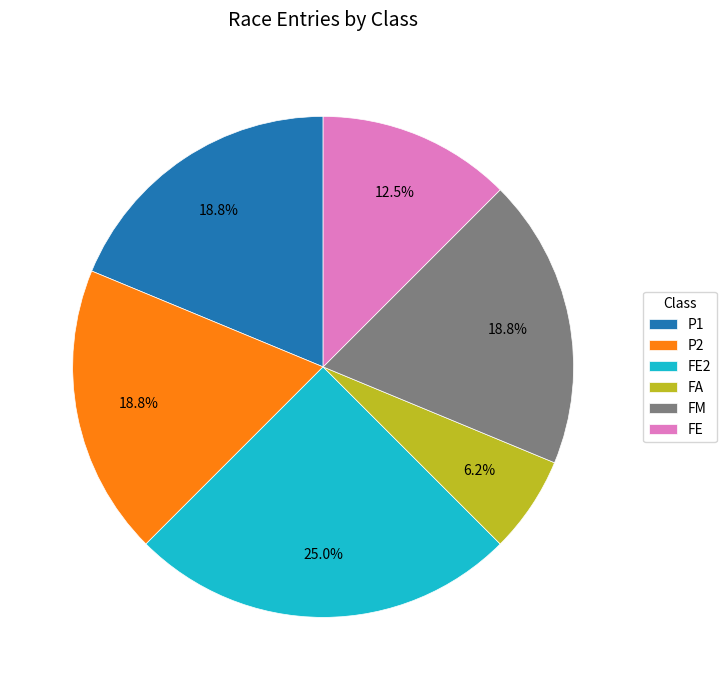

How much of the chart is everything except FE2?

75.0%